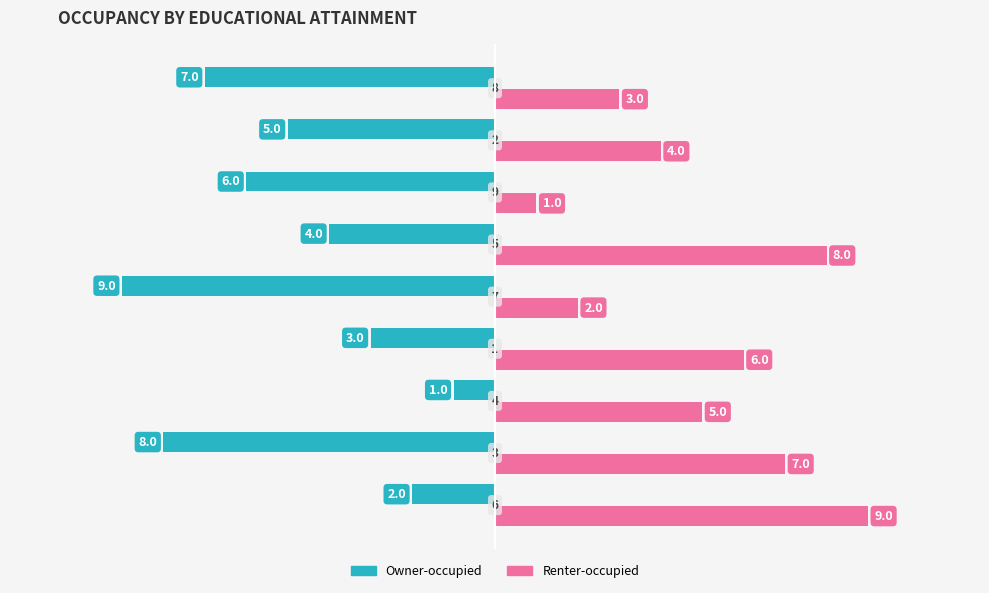

How many values in the Renter-occupied series are below 5?

4